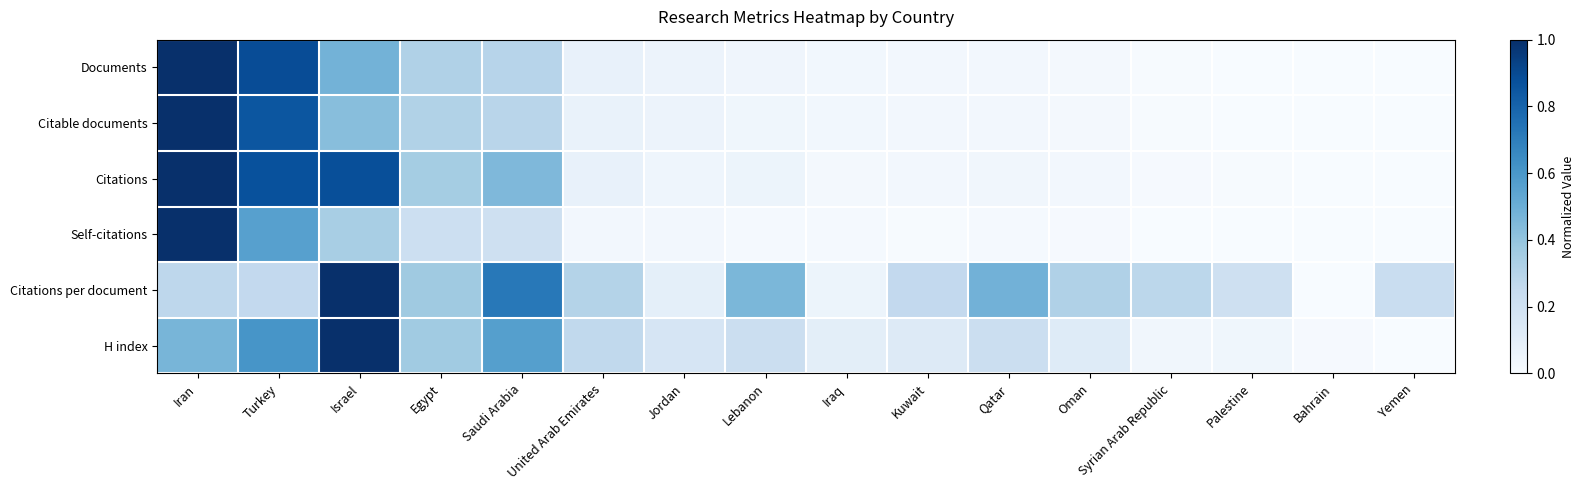

What is the spread (max minus min) of values at Qatar?

0.5